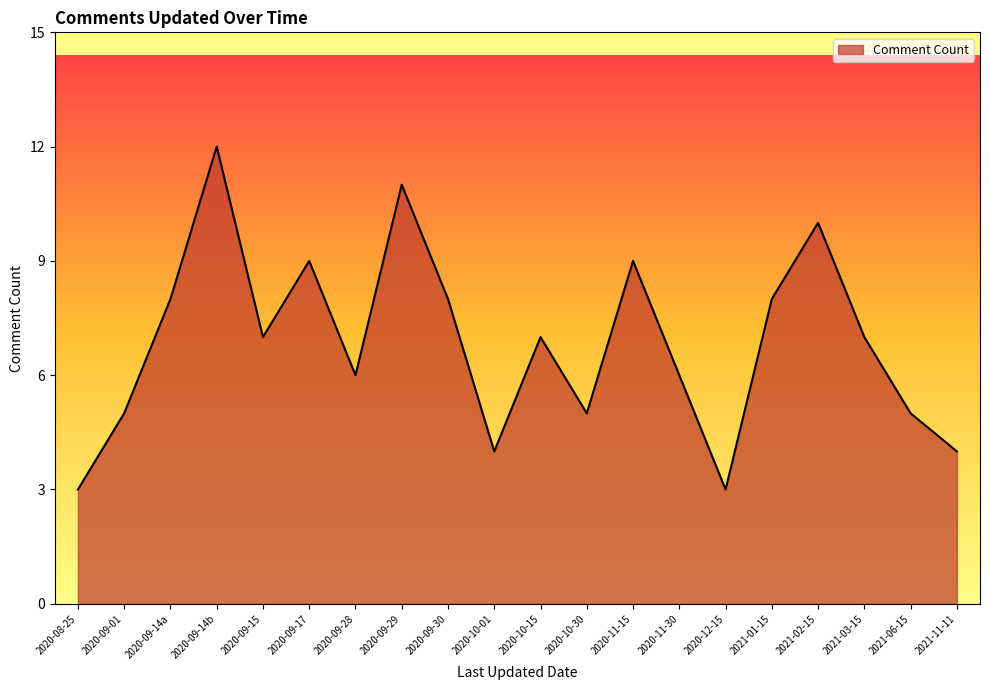

What position from the right is 2020-10-30?

9